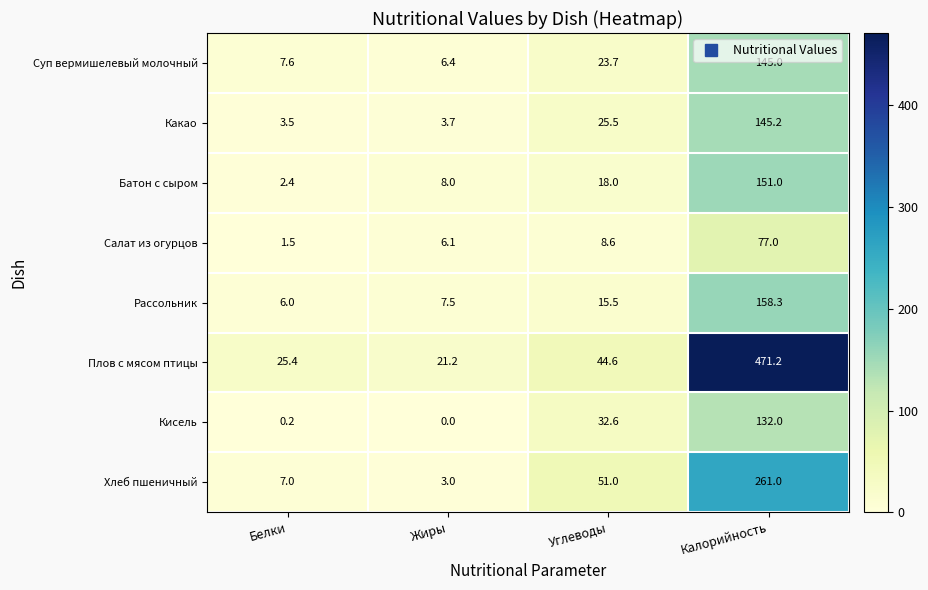

Which series has the widest spread of values?

Плов с мясом птицы